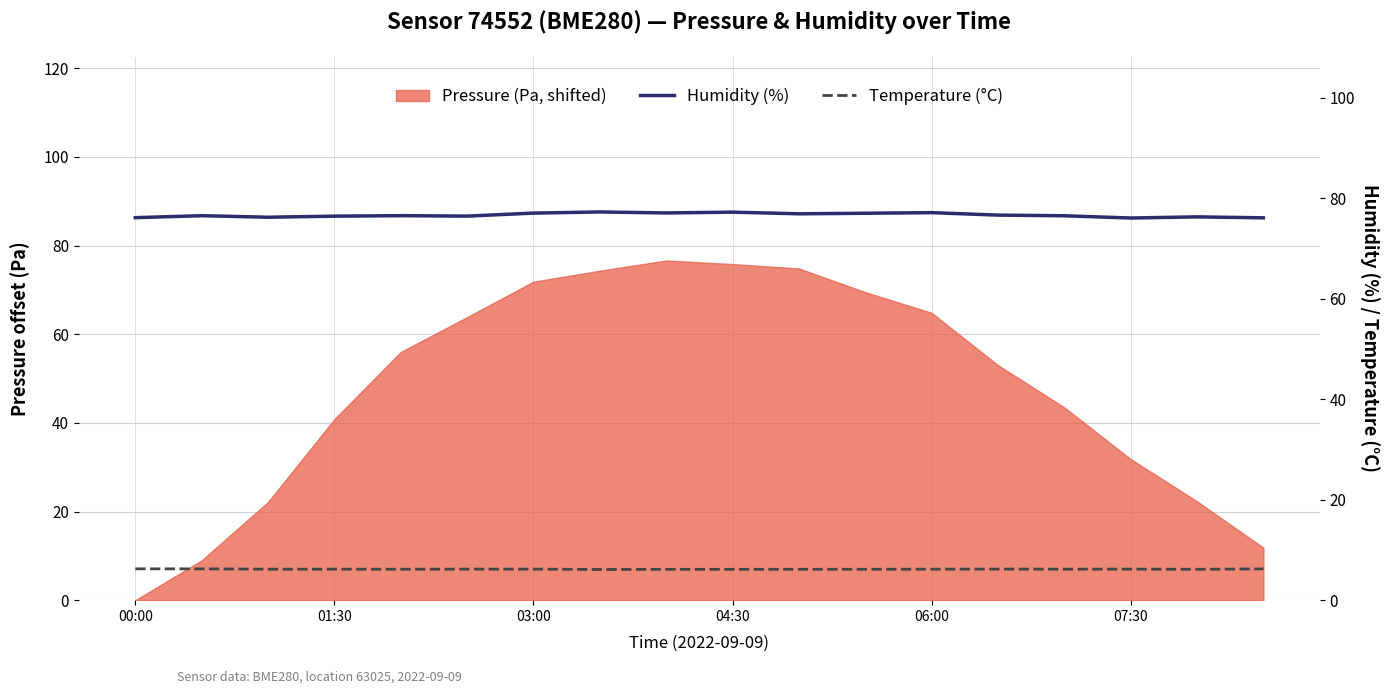

How many Temperature (°C) values are between 6 and 7?

18